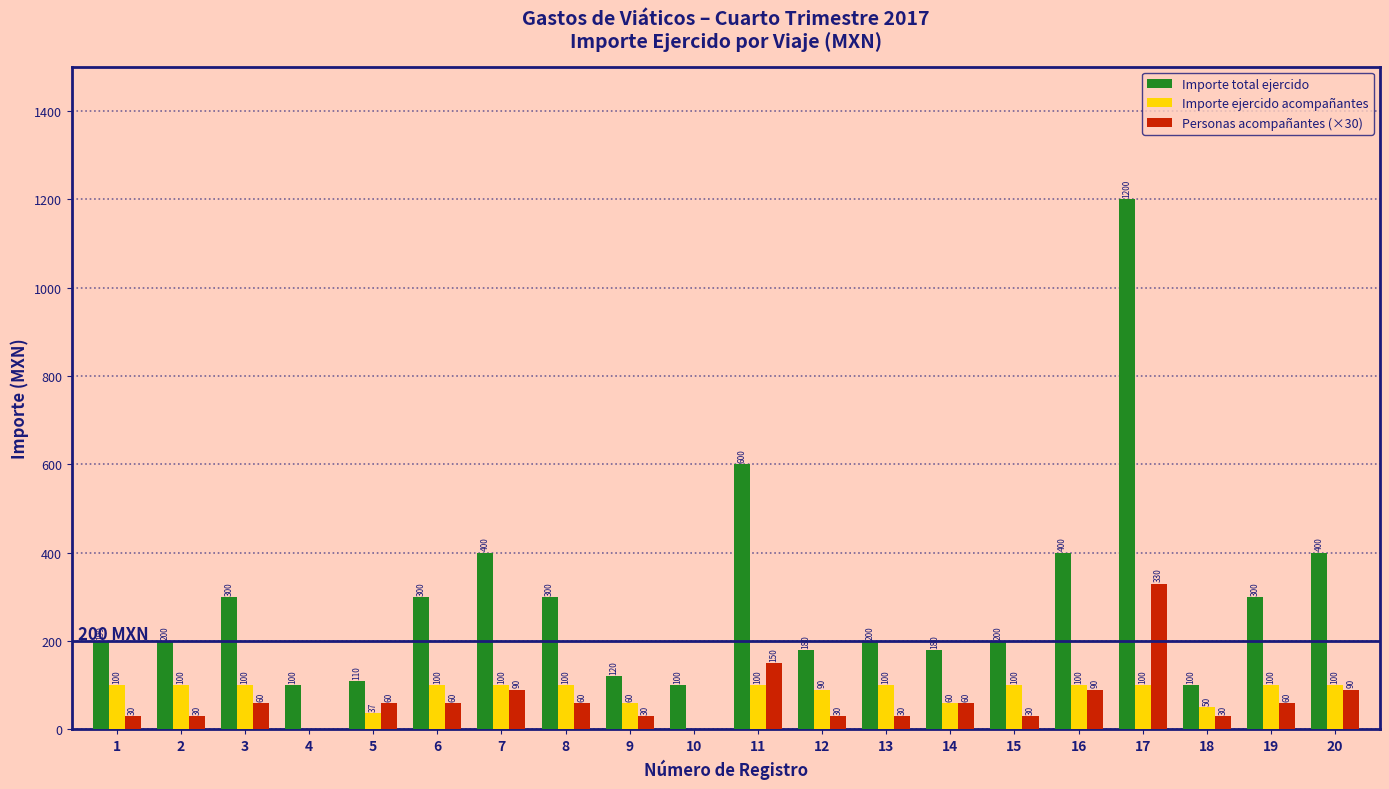

Where is Importe ejercido acompañantes nearest to the value 50?

18